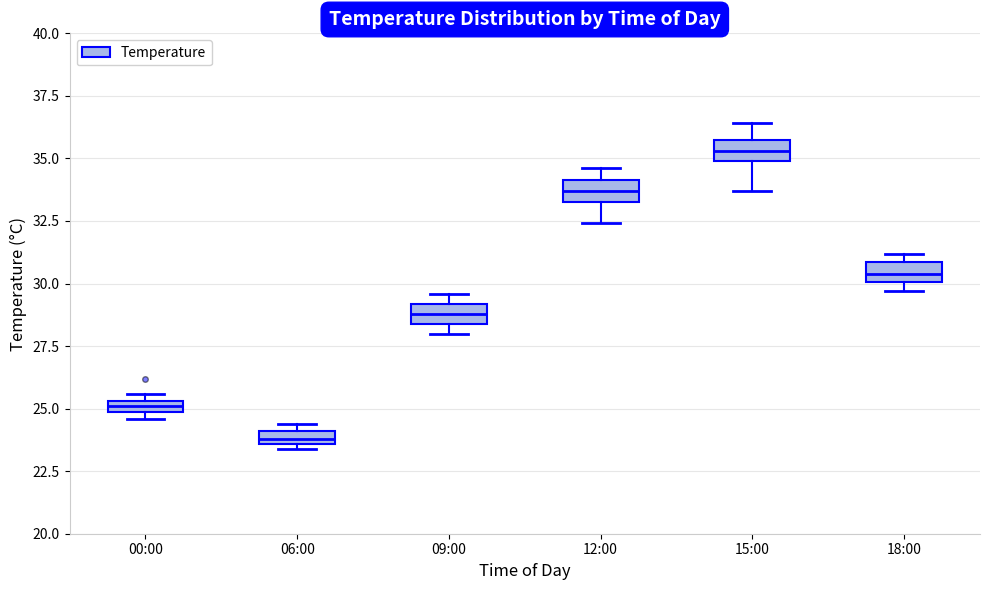

Which box has the highest median line?

15:00